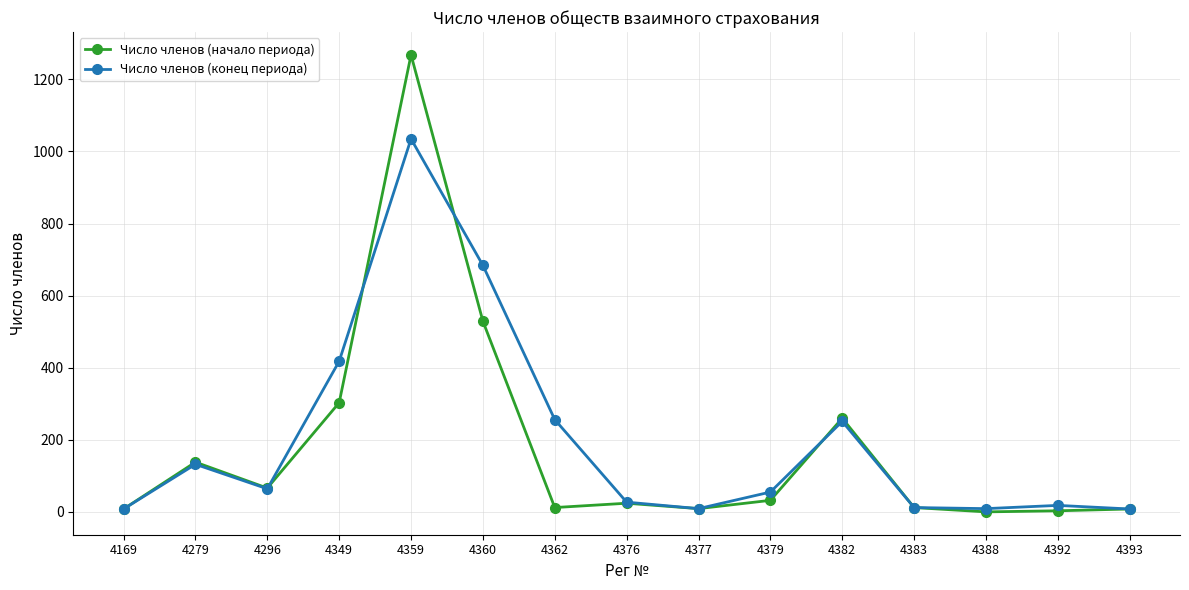

What is the maximum value shown in the chart?

1268